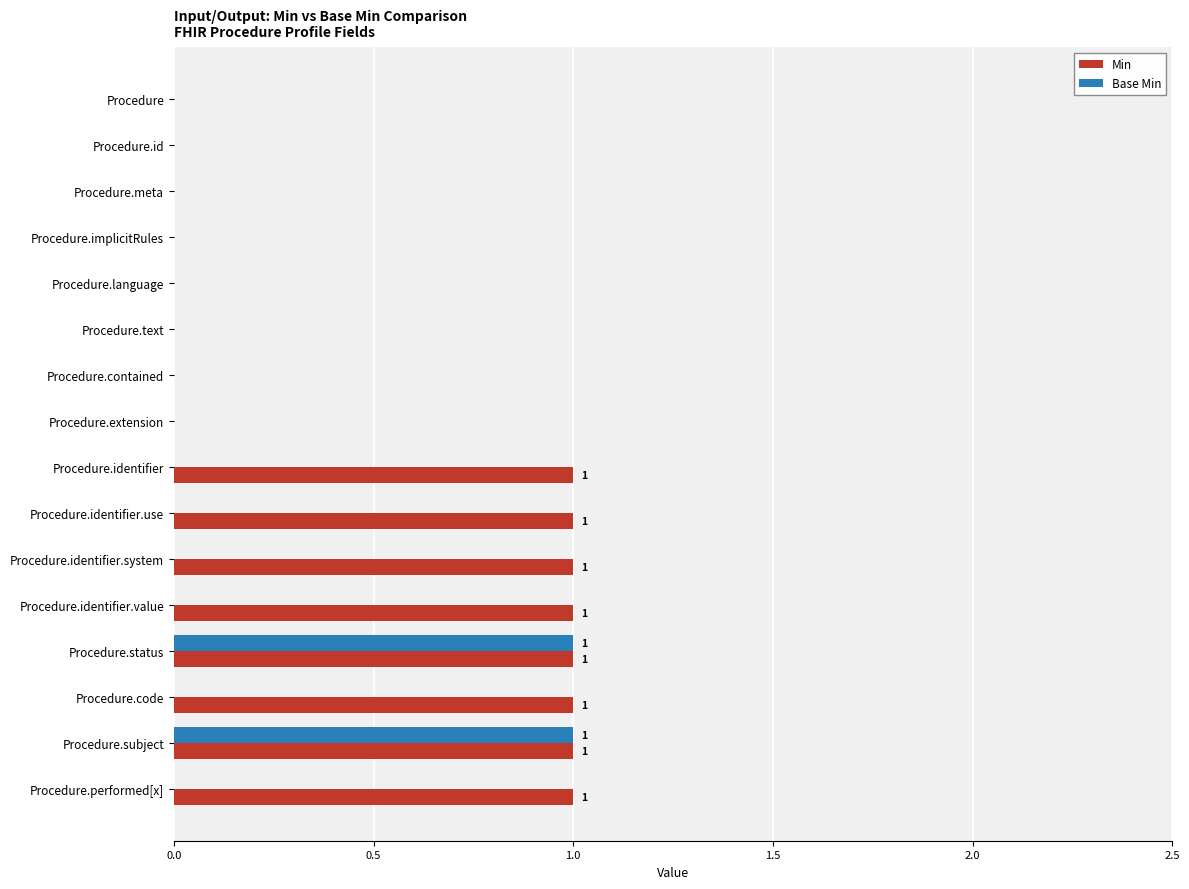

The Min series shows 2 at Procedure.identifier.value. True or false?

False